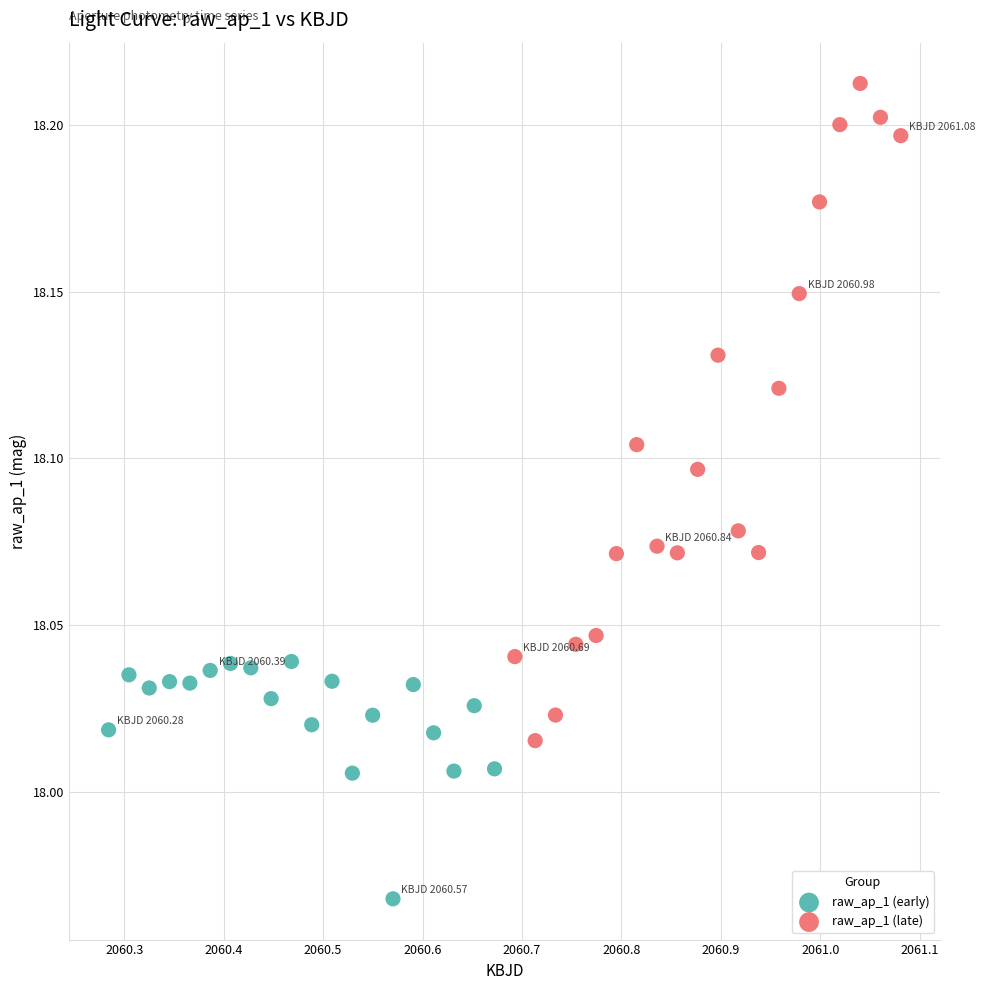

Which series has the largest Y range (max minus min)?

raw_ap_1 (late)